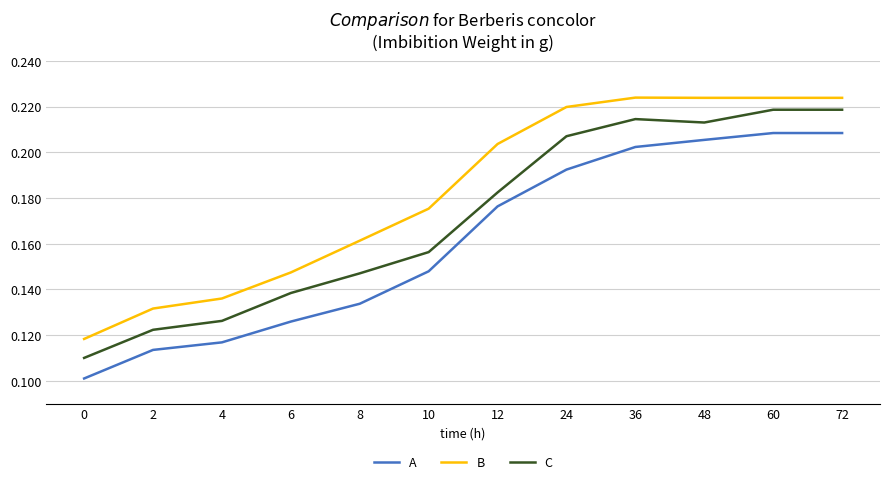

Rank the series by their maximum value, from highest to lowest.

B, C, A